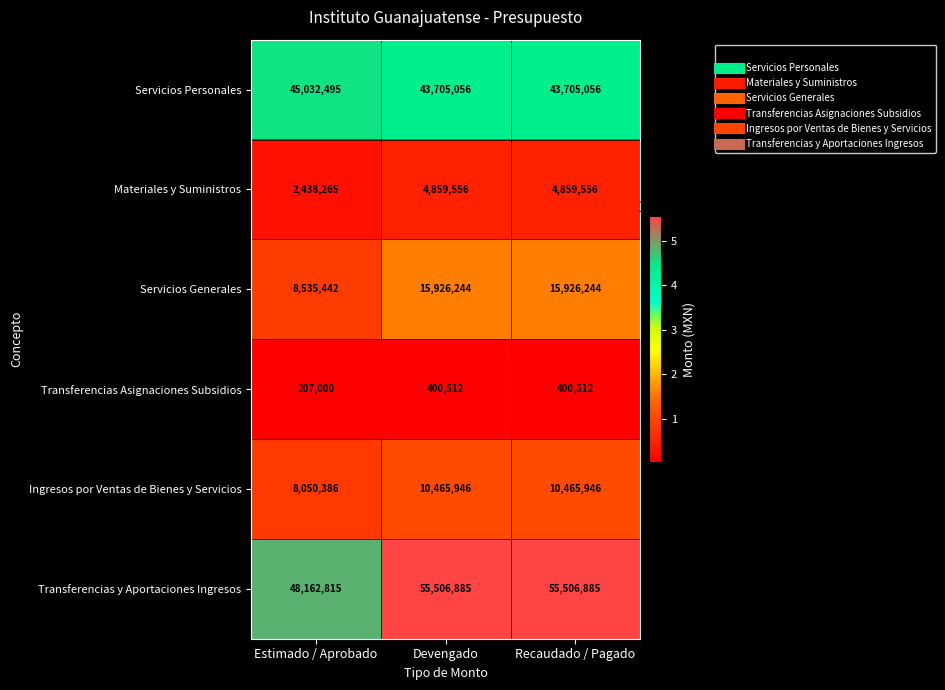

What is the difference between the maximum and minimum values in the Servicios Generales series?

7390802